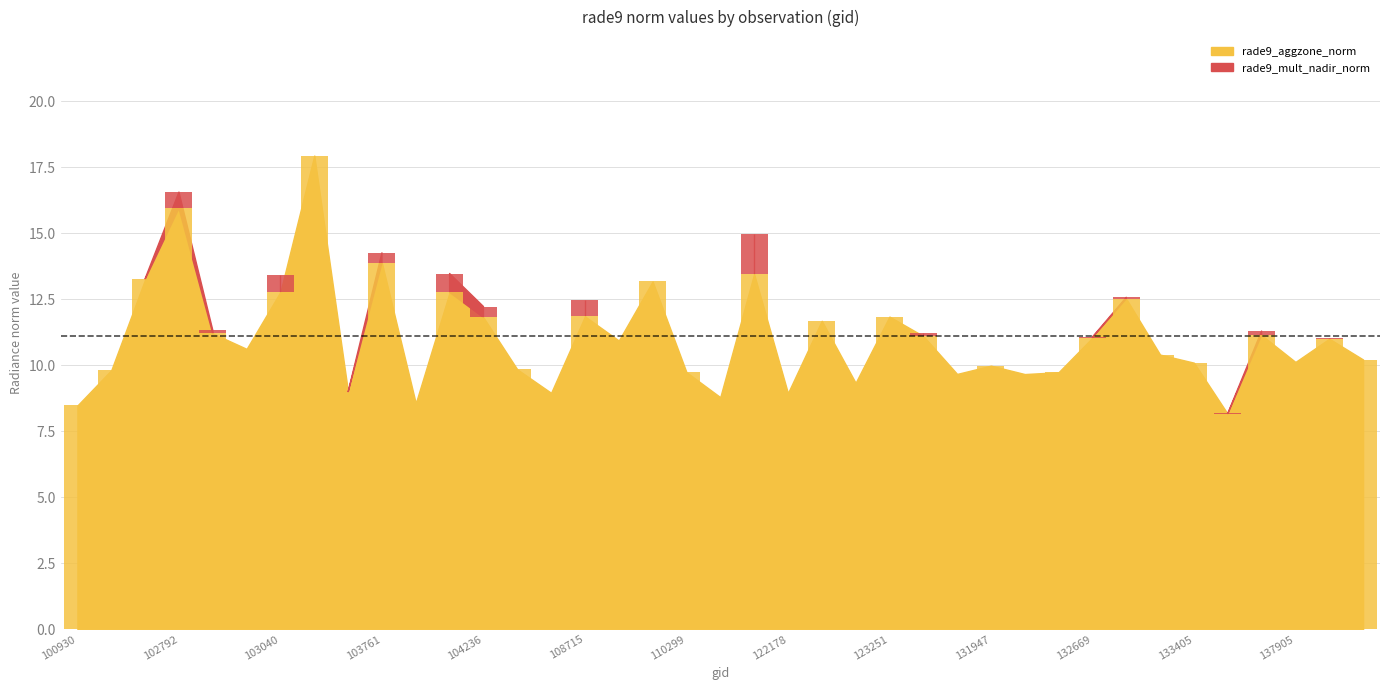

Which has a higher value, 132136 or 108715?

108715